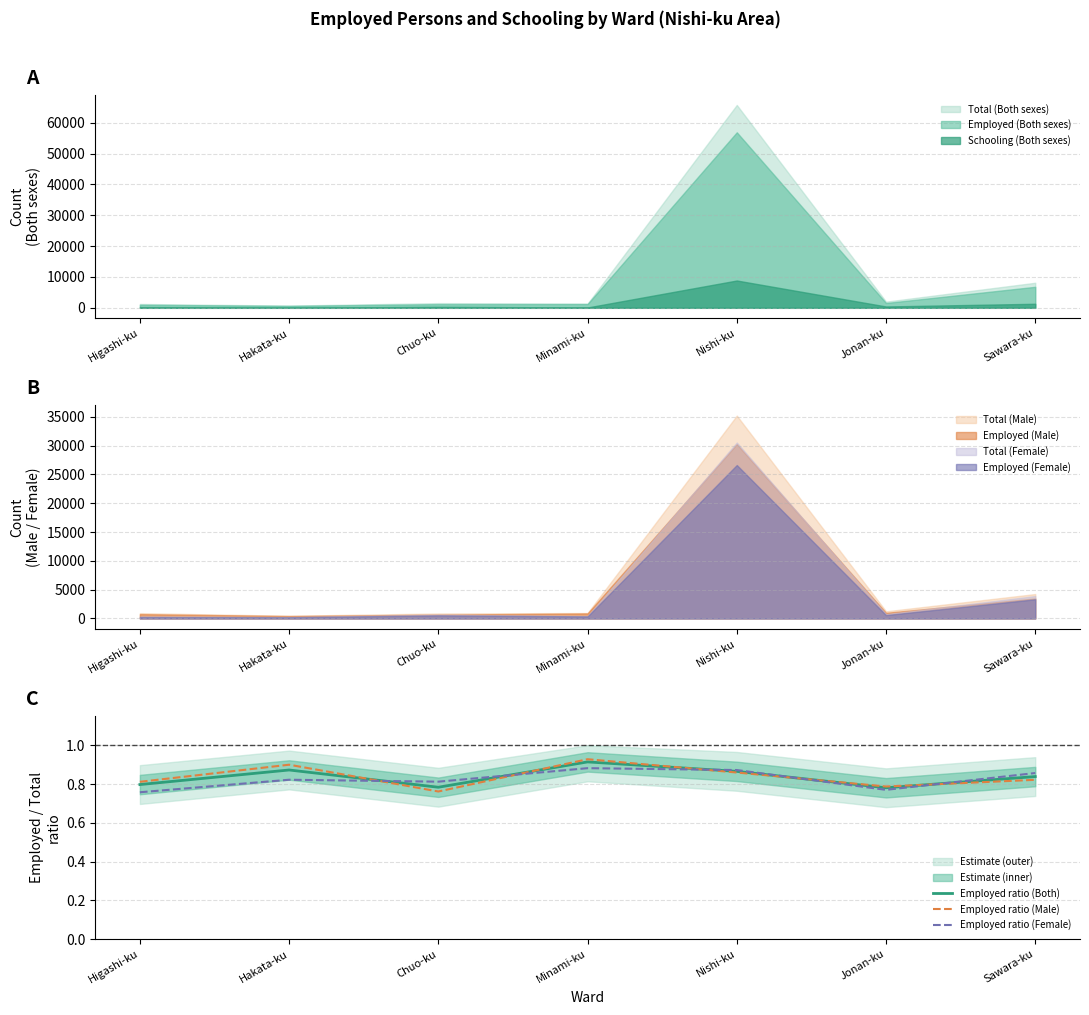

Between which two adjacent categories do Employed ratio (Female) and Employed ratio (Male) first intersect?

Hakata-ku and Chuo-ku